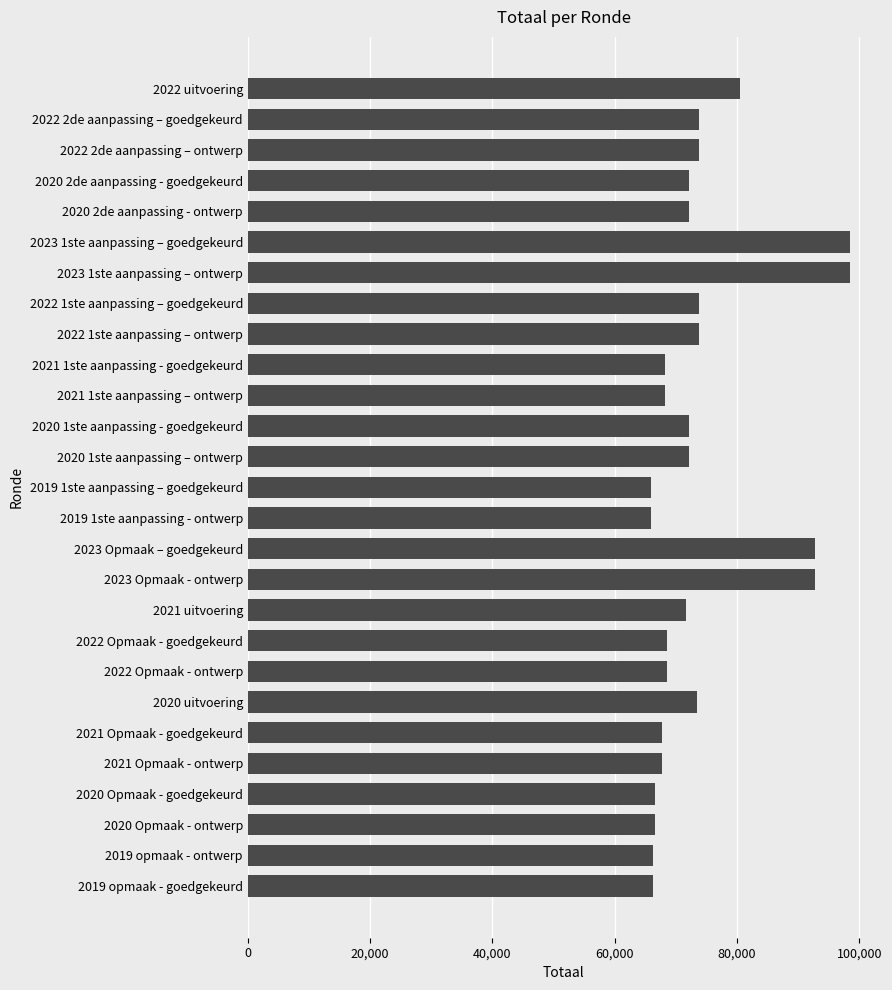

What is the smallest value displayed?

65949